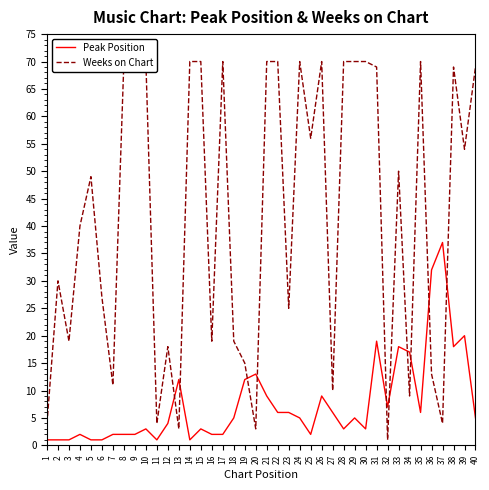

At which category does the chart reach its peak across all series?

8